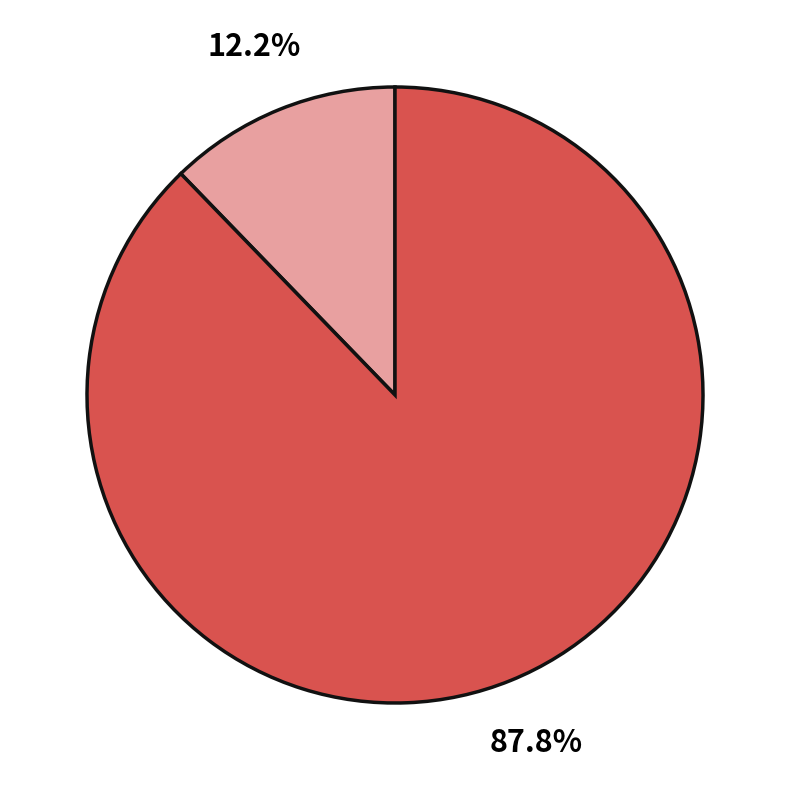

Does any single category account for the majority?

Yes